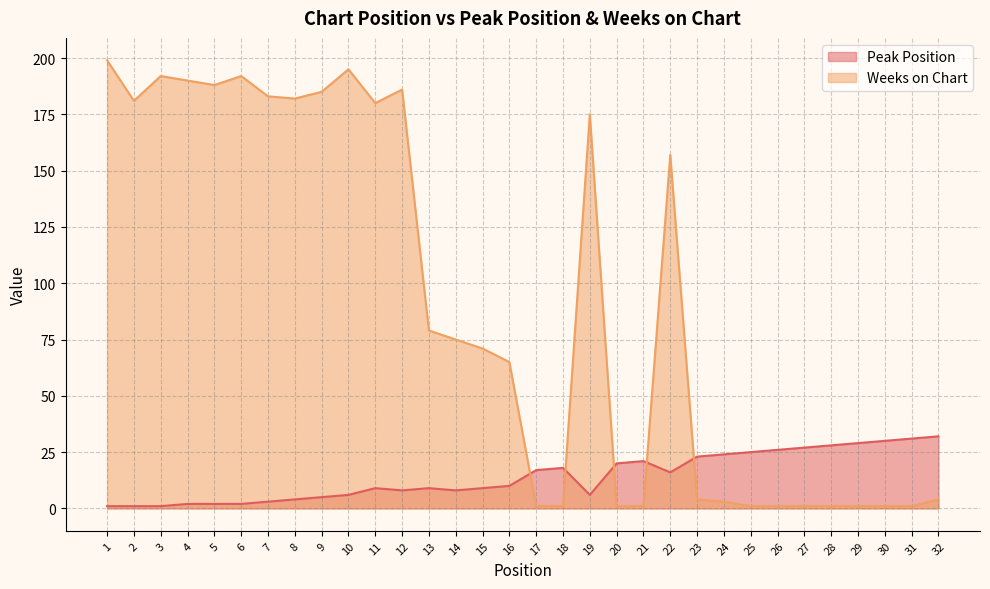

What are all the series names shown in the legend?

Peak Position, Weeks on Chart